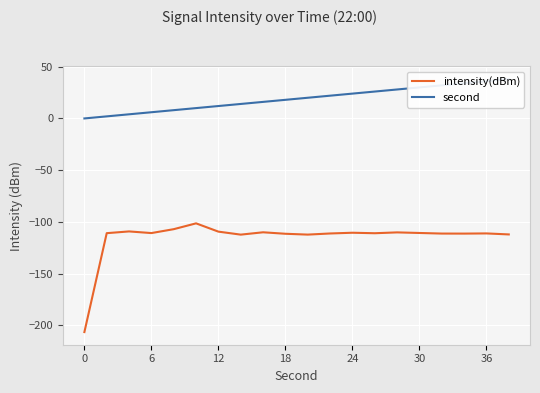

Is it true that intensity(dBm) equals -110.5 at 24?

True